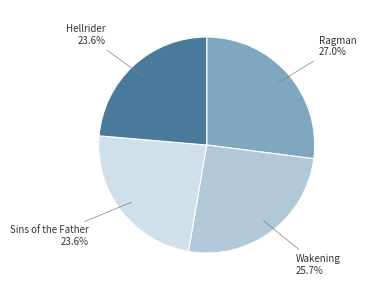

To the nearest percent, what is the difference between the Sins of the Father and Wakening slice percentages?

2%